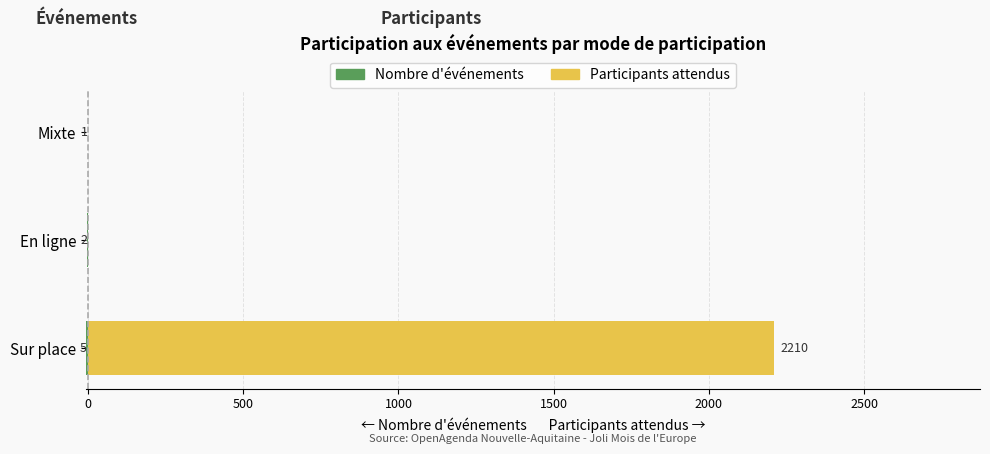

What are all the series names shown in the legend?

Nombre d'événements, Participants attendus